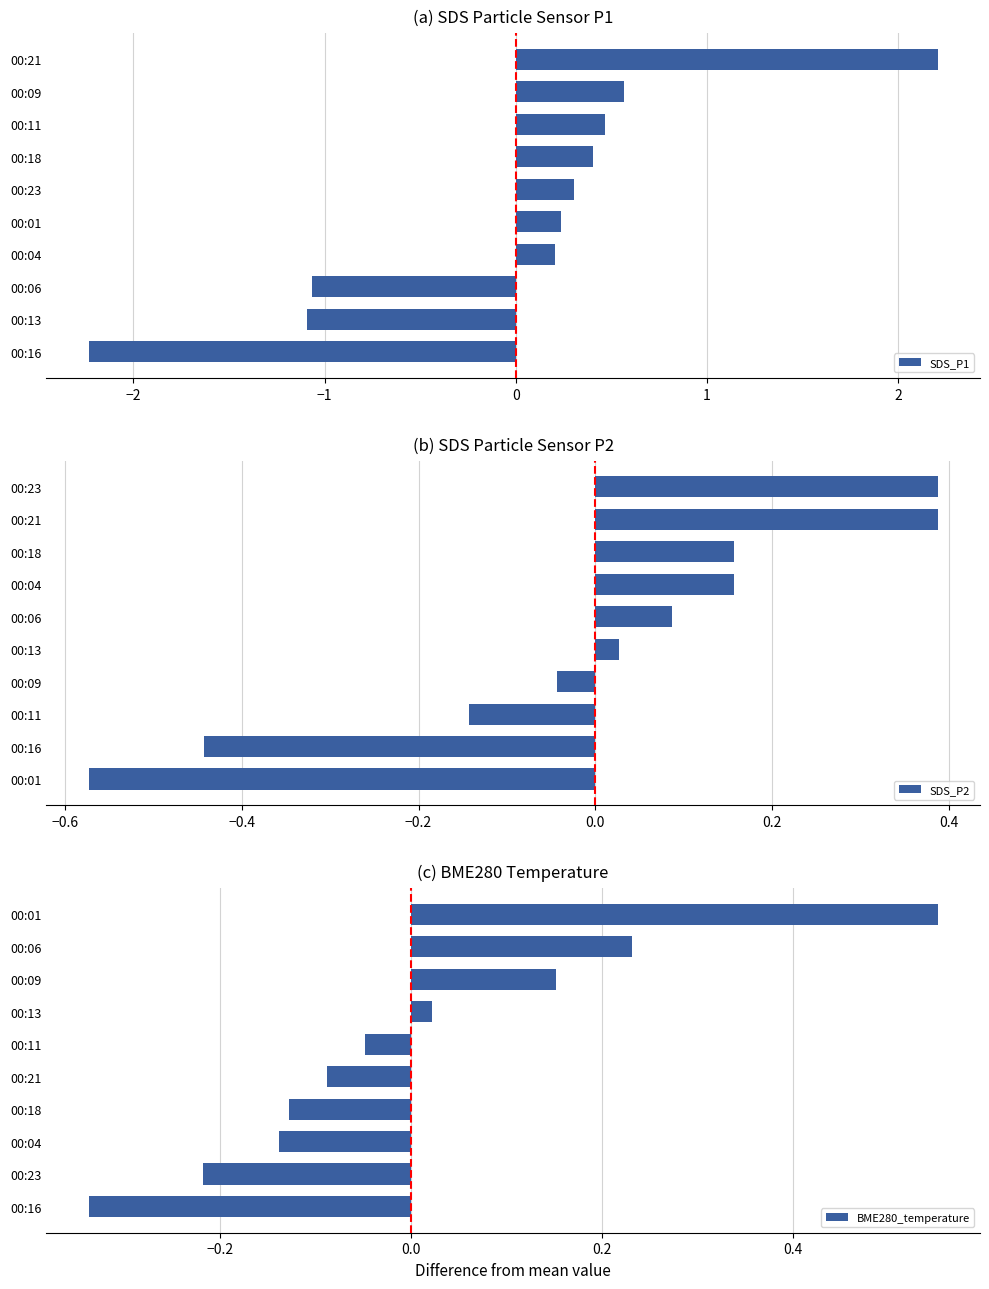

What is the difference between the maximum and minimum values in the BME280_temperature series?

0.9